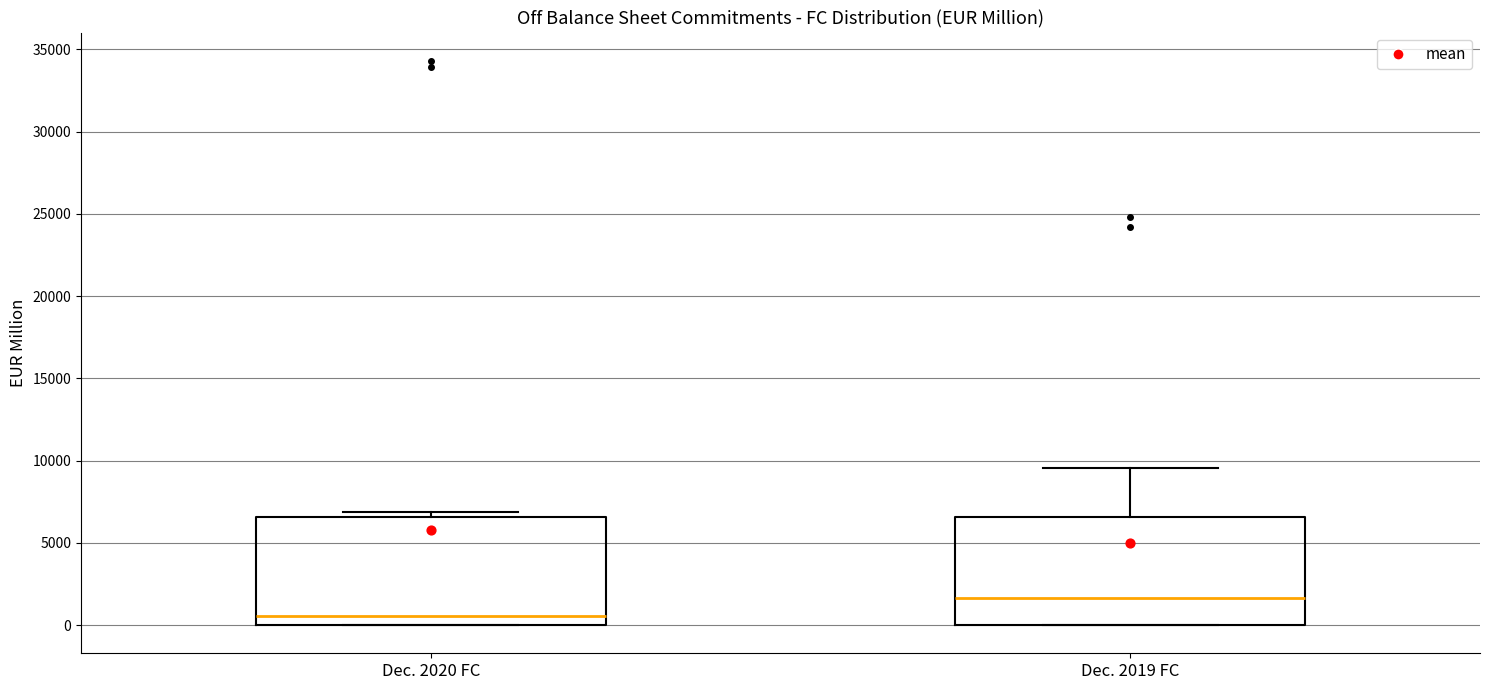

Reading left to right, read every box against the y-axis: the position of its median line, the range the box covers, and the ends of its whiskers. The values are not printed on the chart, so give them approximately, as read against the axis.

Dec. 2020 FC: median 500, box 0 to 6500, whiskers 0 to 7000
Dec. 2019 FC: median 1500, box 0 to 6500, whiskers 0 to 9500